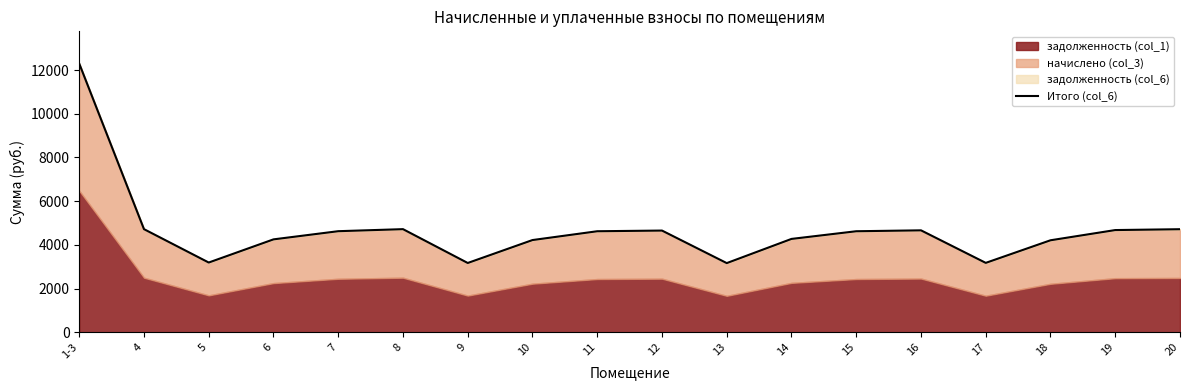

What position from the left is 11?

9